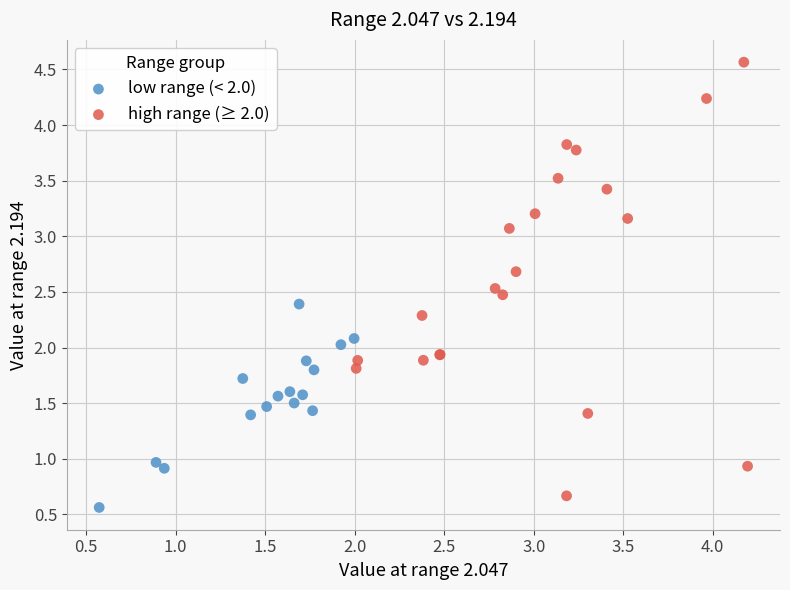

Which series contains the highest Y value?

high range (≥ 2.0)